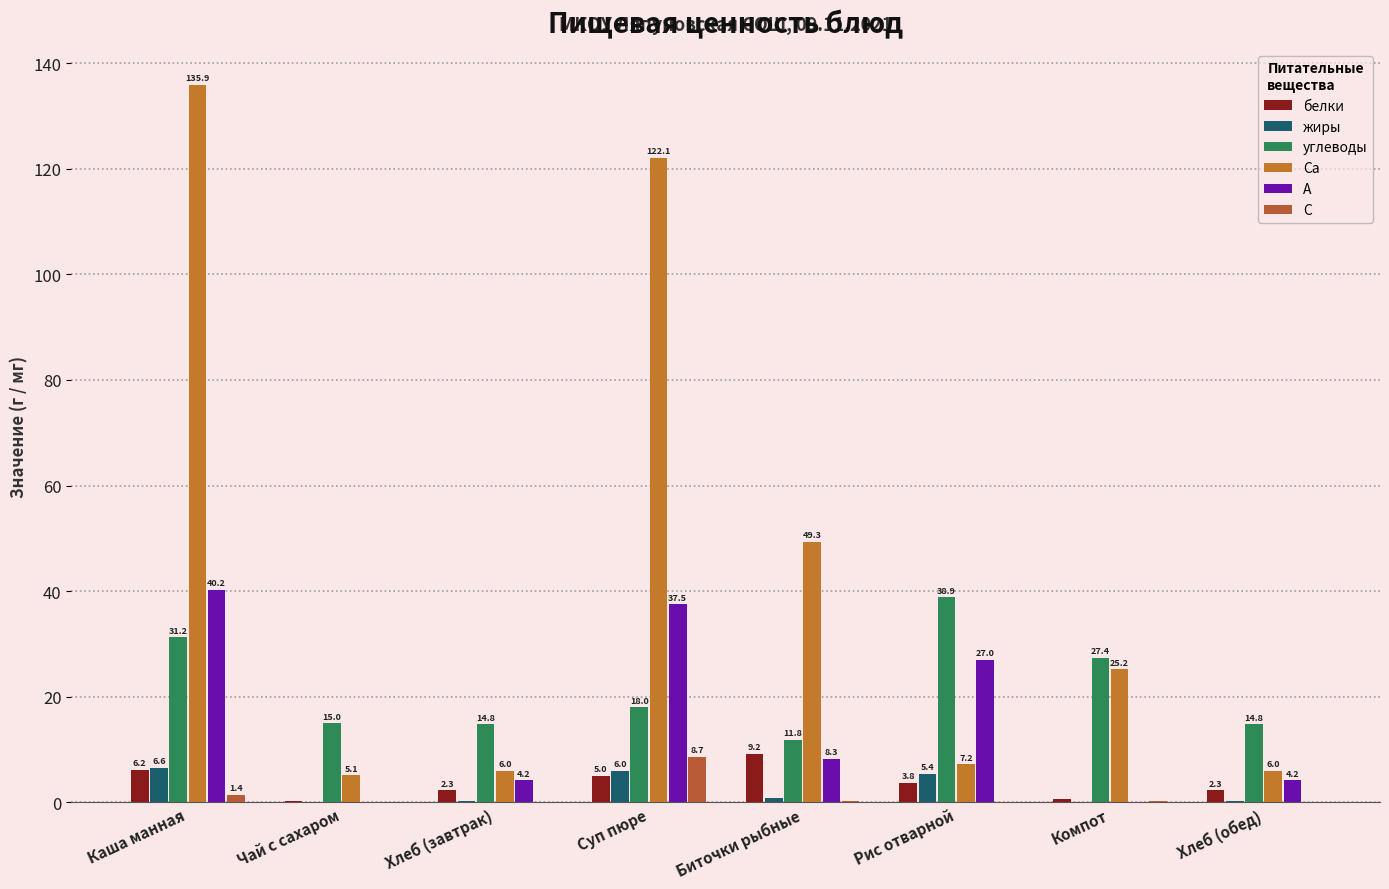

What value does the белки series have at Каша манная?

6.2